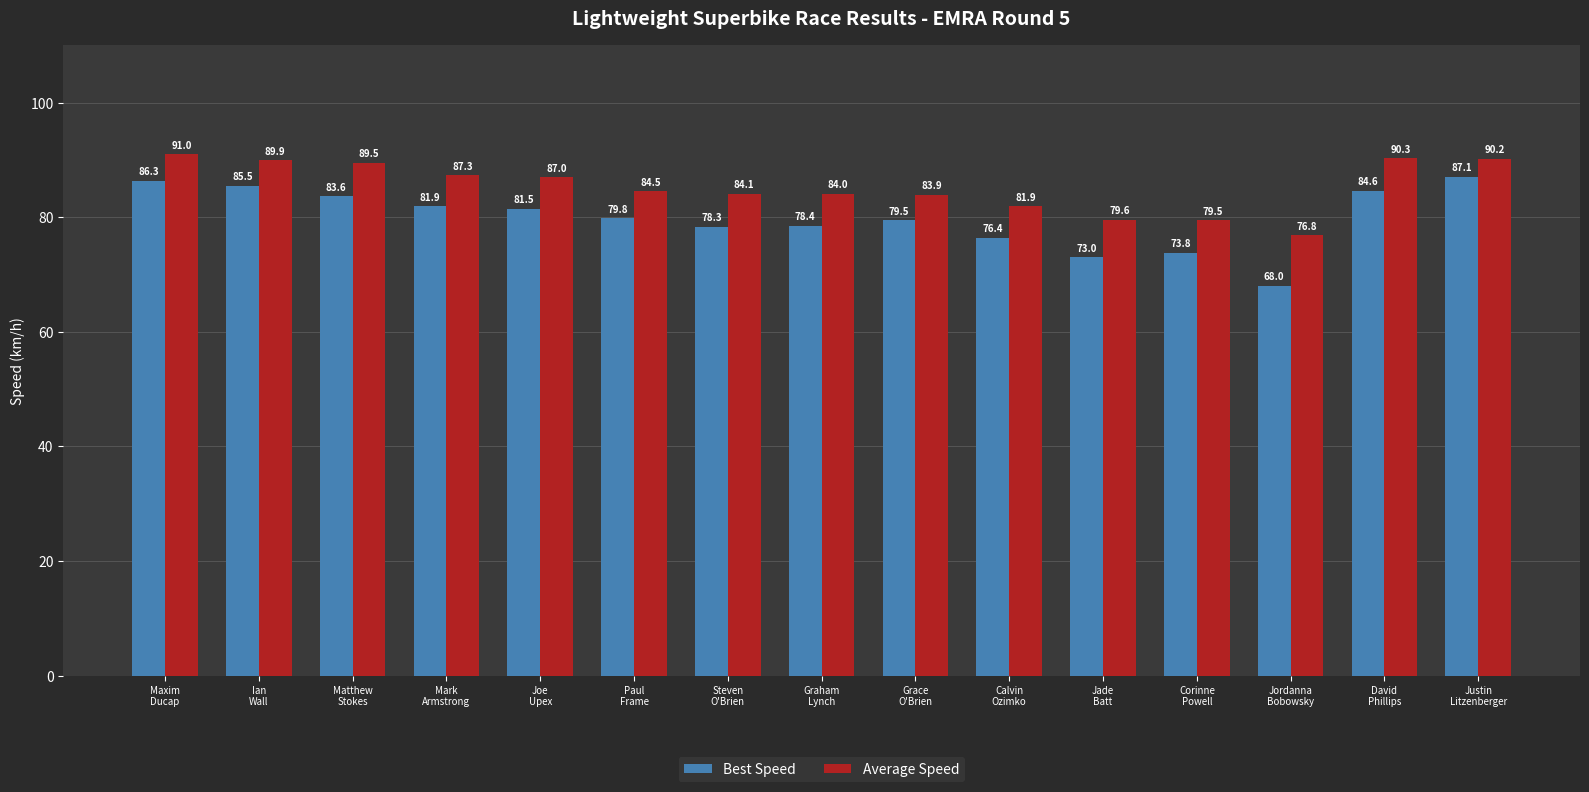

Is the value of Best Speed at Joe
Upex greater than the value of Average Speed at Jordanna
Bobowsky?

Yes